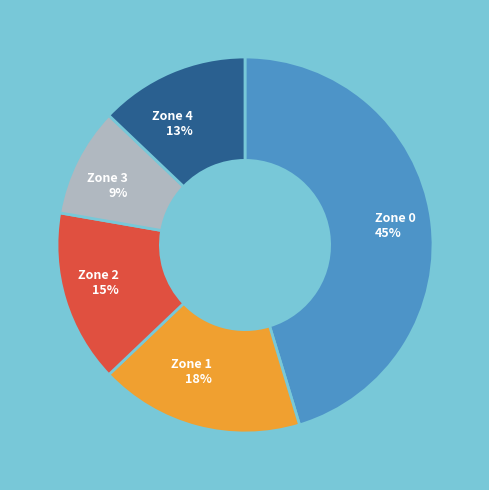

Rank the categories by value from lowest to highest.

Zone 3, Zone 4, Zone 2, Zone 1, Zone 0